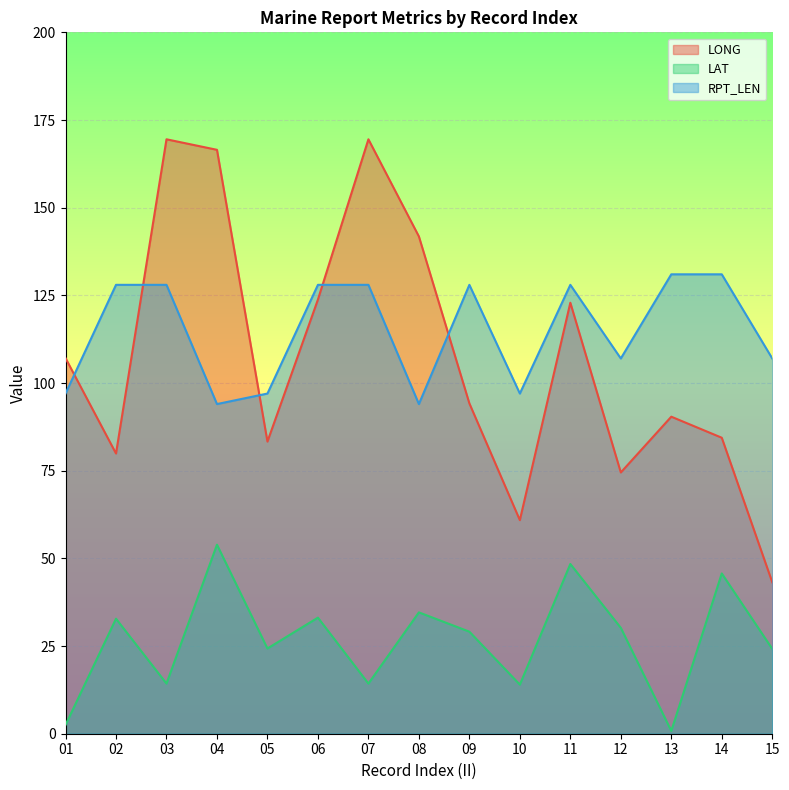

Which series has the largest total across all categories?

RPT_LEN